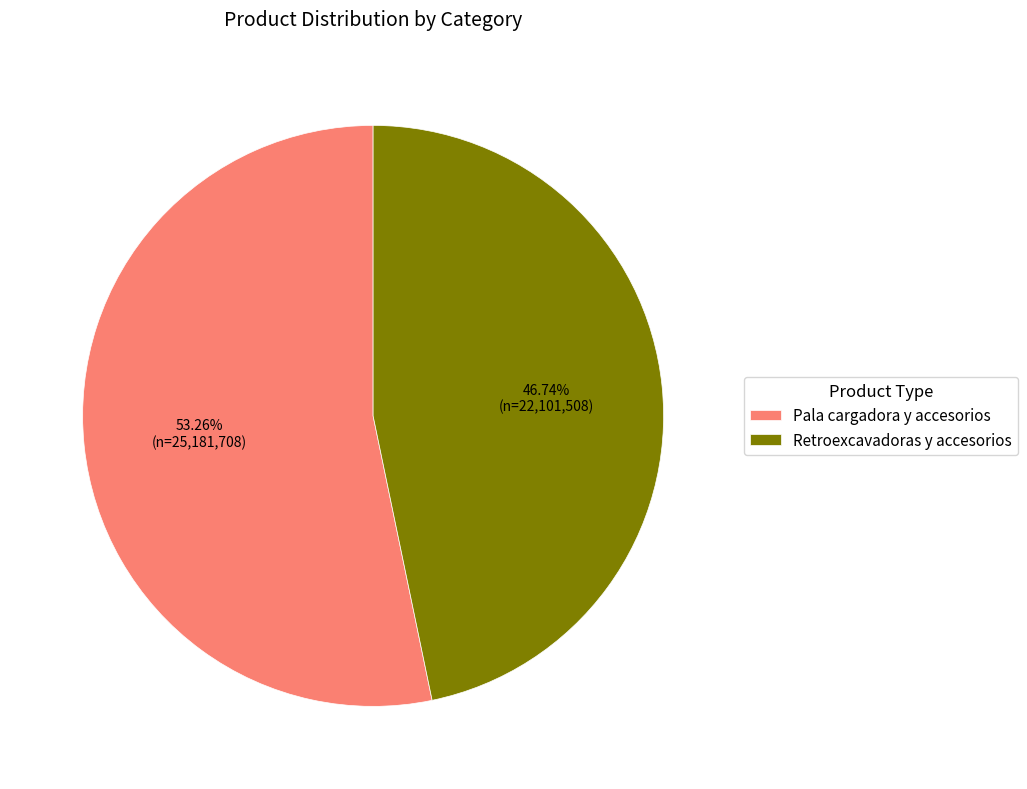

Count the number of slices in the pie.

2